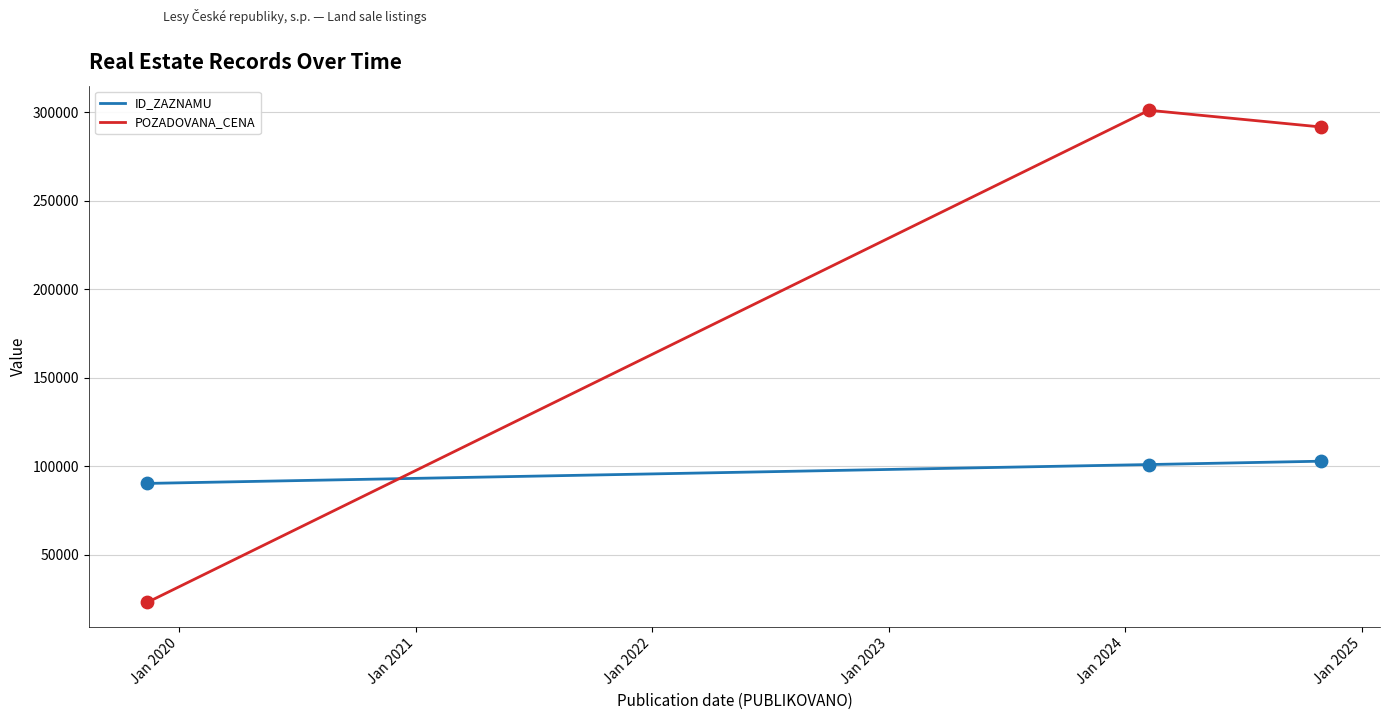

Which series has the largest total across all categories?

POZADOVANA_CENA